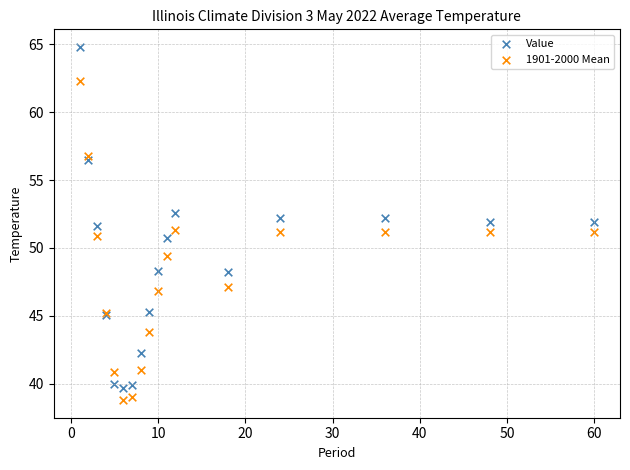

Which series has the widest spread of Y values?

Value